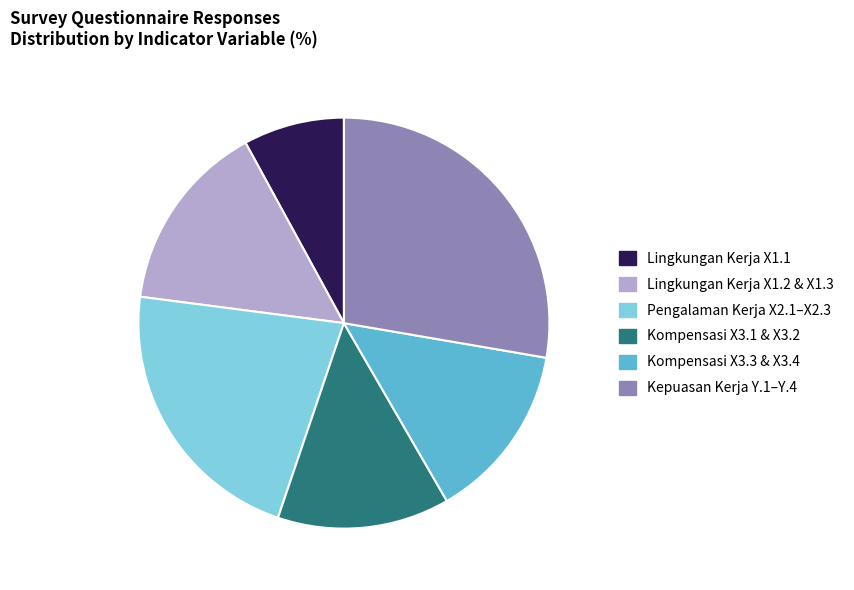

Is there a majority slice in this chart?

No